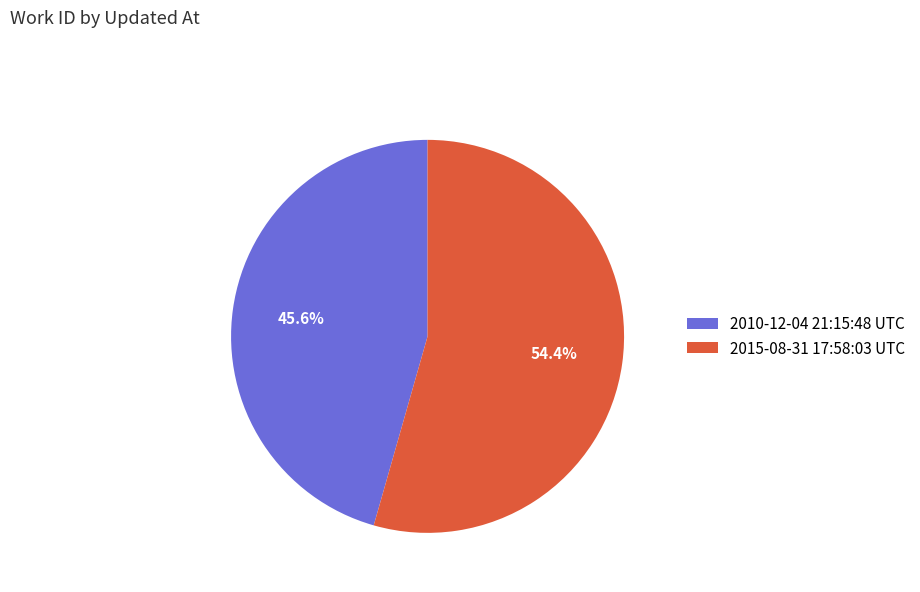

Which category accounts for the majority?

2015-08-31 17:58:03 UTC